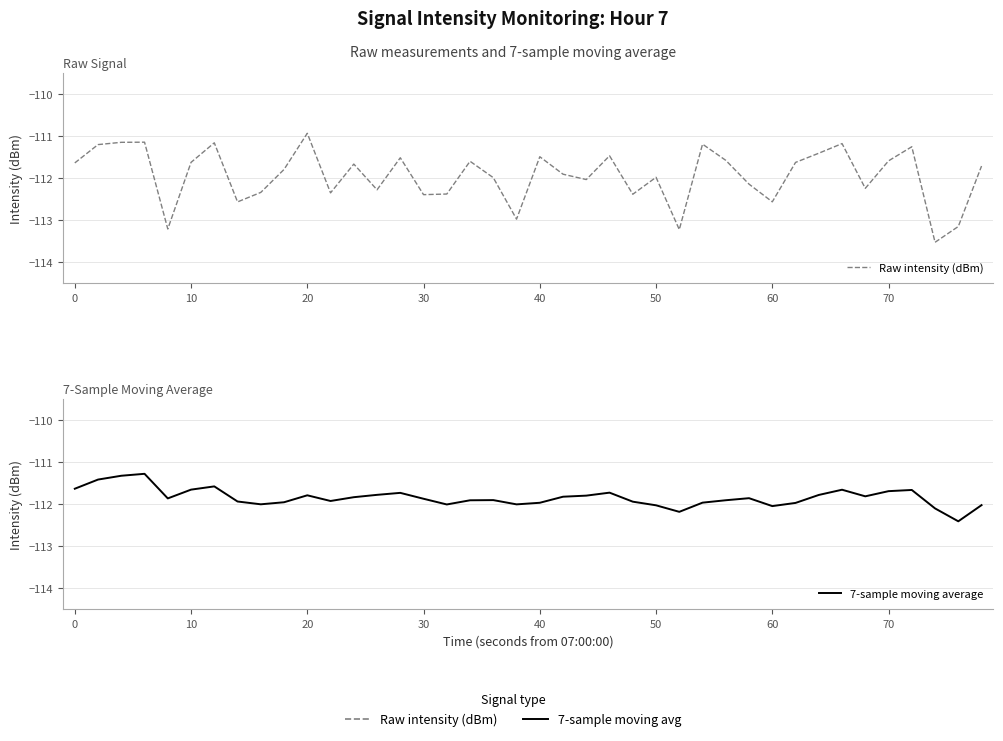

Is it true that Raw intensity (dBm) equals -56.7 at 22?

False